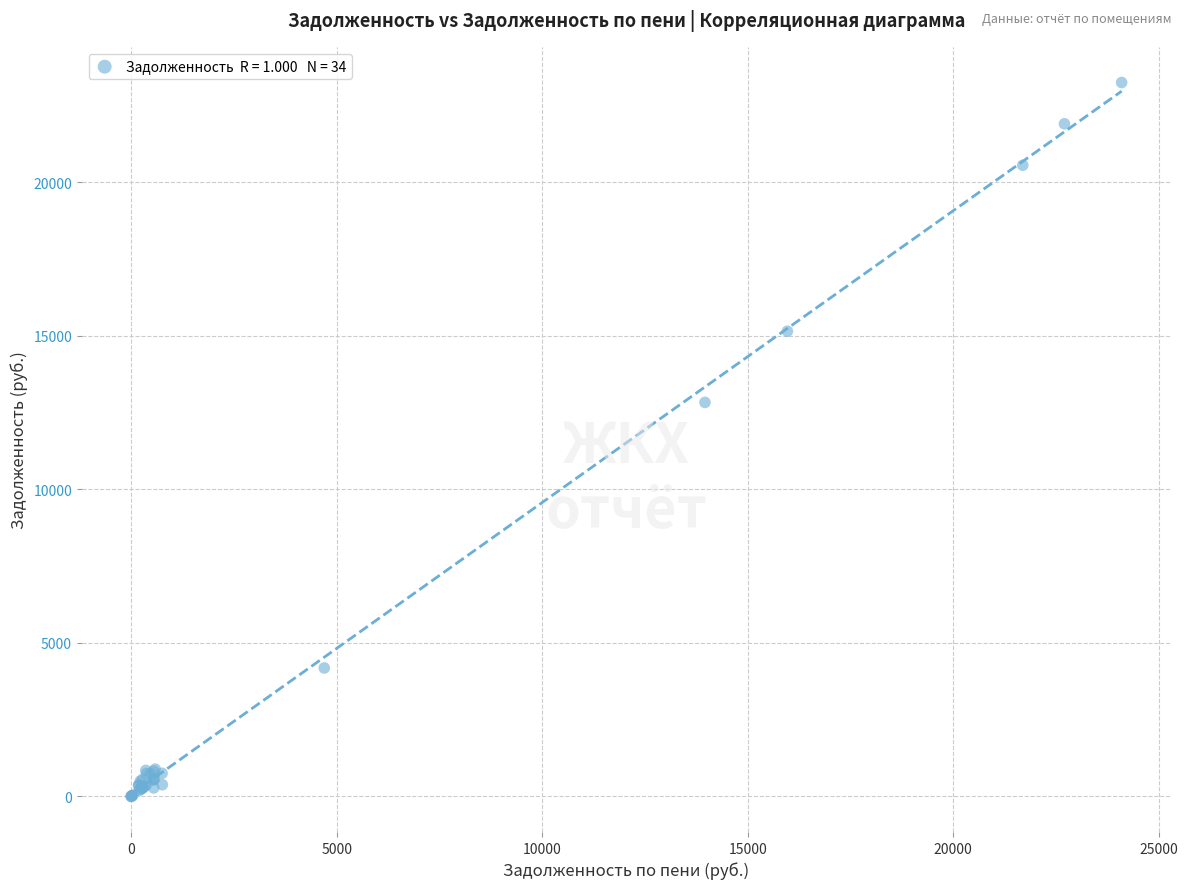

What Y value in the scatter plot is closest to 11619?

12825.1